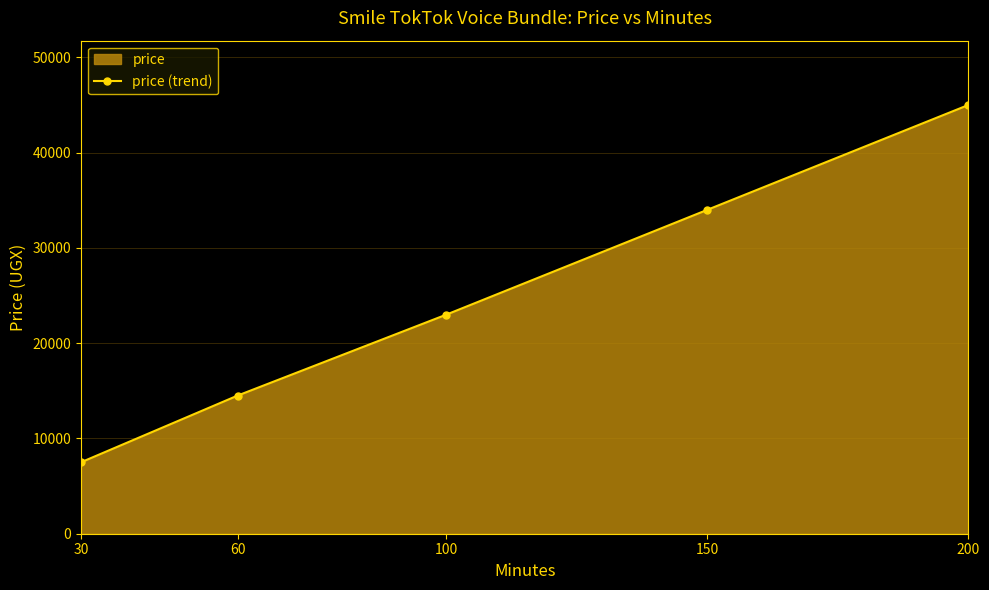

Approximately how many times larger is the value at 30 compared to 60?

0.5